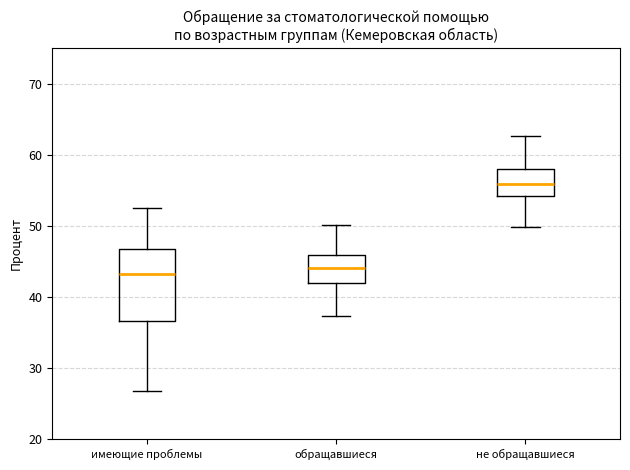

Comparing the boxes themselves (not the whiskers), which one is the tallest?

имеющие проблемы